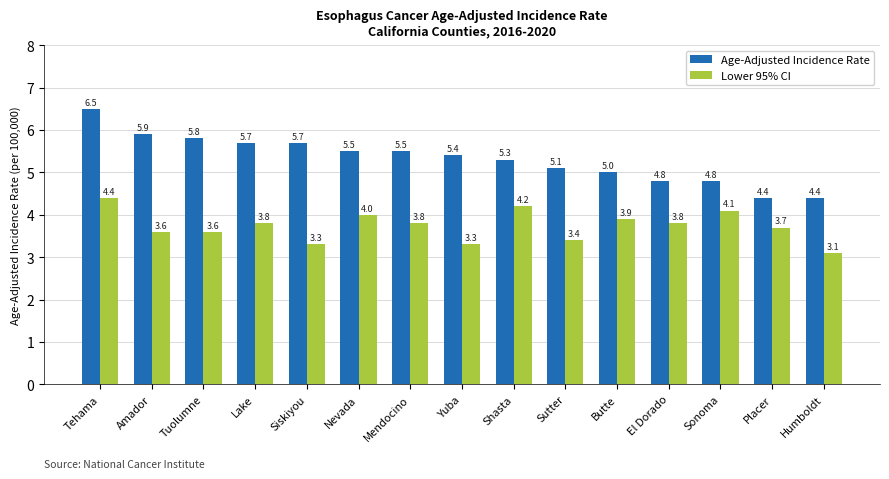

Does the chart contain stacked bars?

No